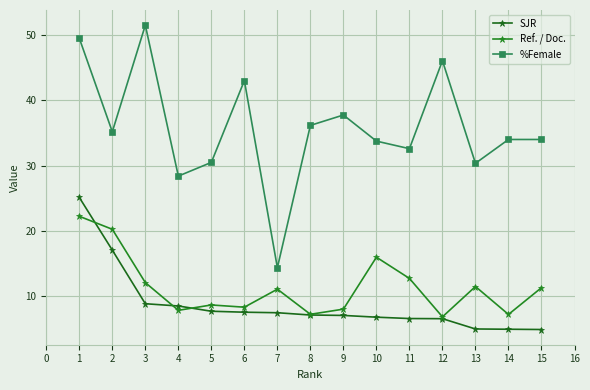

Which series has the widest spread of values?

%Female